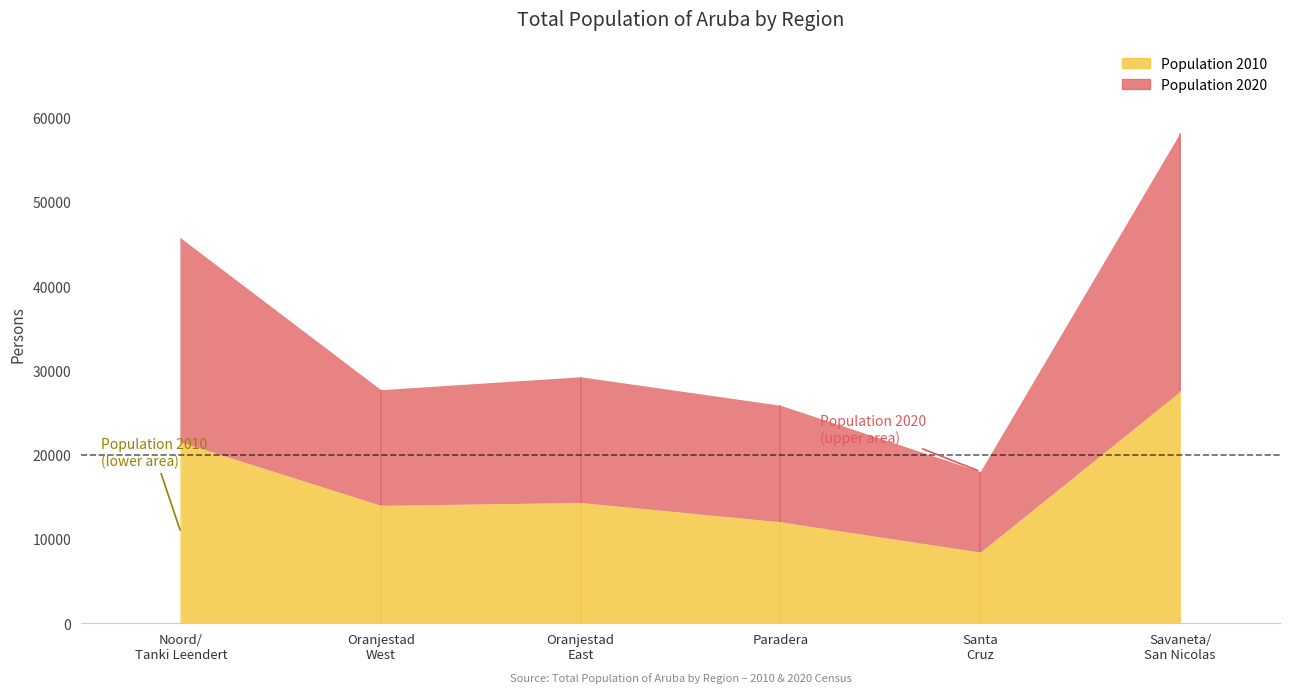

The value of Population 2020 at Region 1: Noord/Tanki Leendert is 12537. True or false?

False